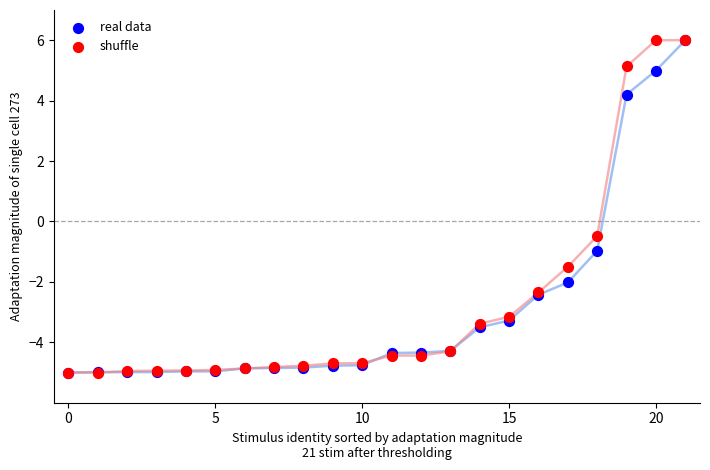

Across all series, what Y value is closest to 0?

-0.5